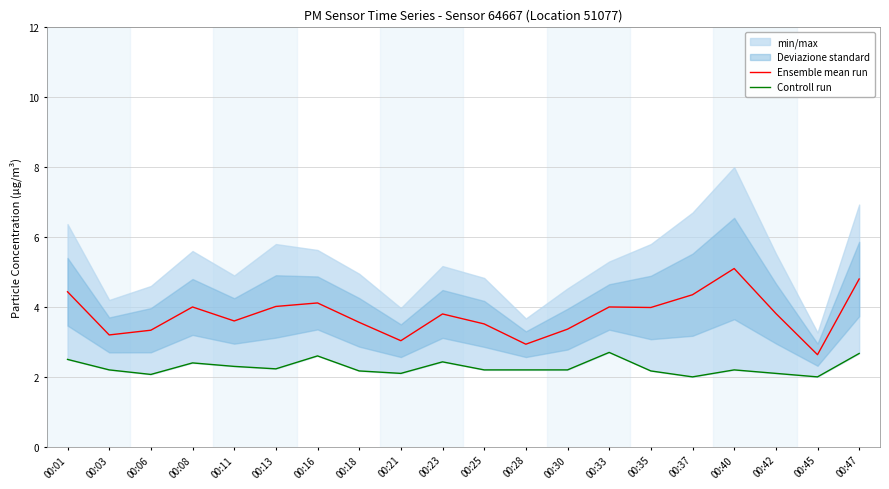

Rank the categories by Ensemble mean run value from highest to lowest.

00:40, 00:47, 00:01, 00:37, 00:16, 00:13, 00:08, 00:33, 00:35, 00:42, 00:23, 00:11, 00:18, 00:25, 00:30, 00:06, 00:03, 00:21, 00:28, 00:45